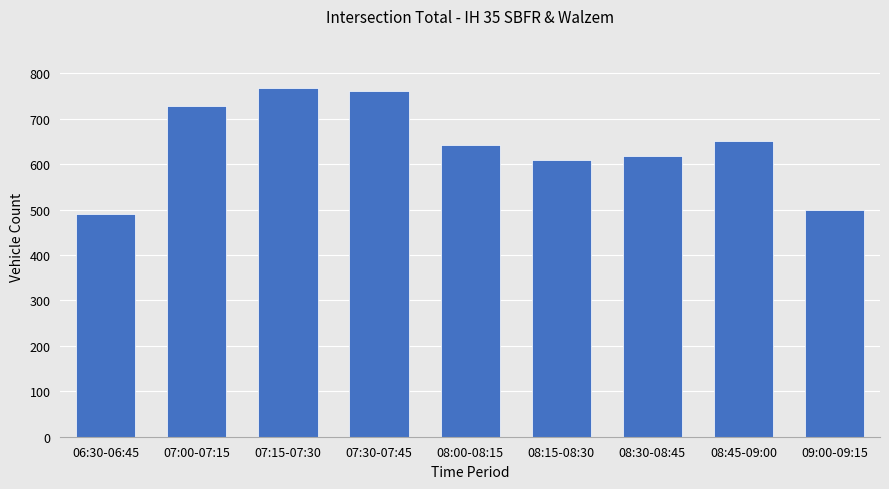

What is the approximate value at 08:00-08:15, to the nearest 5?

645